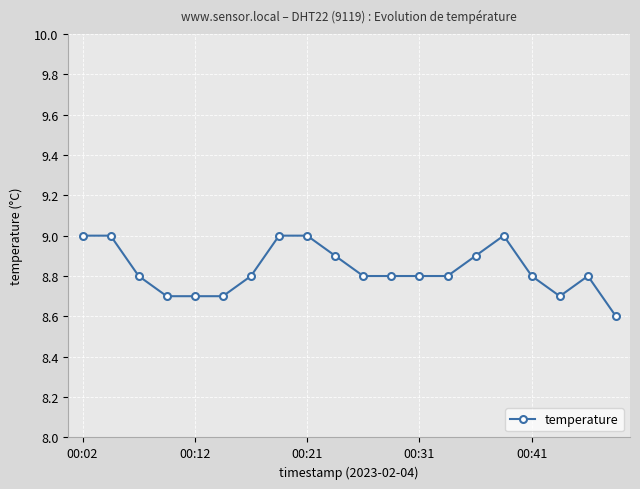

What is the value of the 3rd point from the left?

8.8